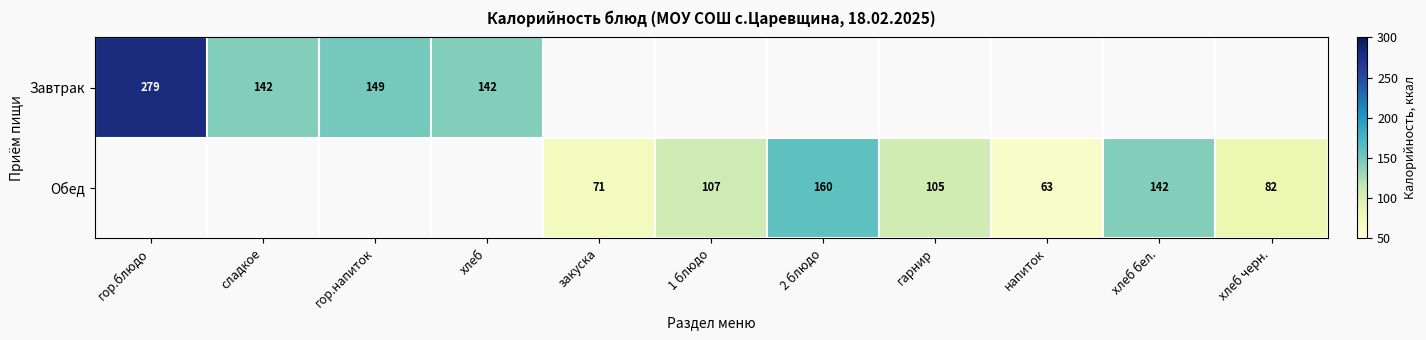

What is the sum of the Завтрак values at сладкое and гор.блюдо?

421